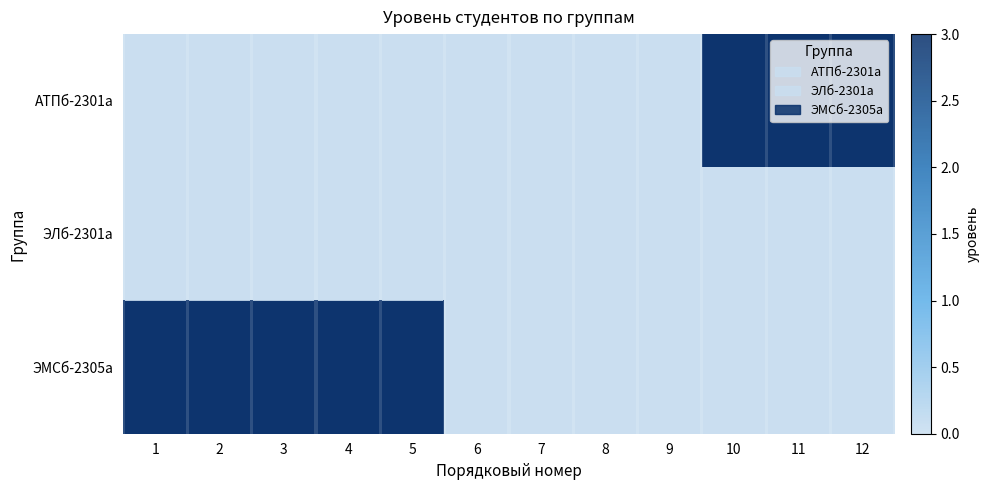

Which category has the highest value in the ЭЛб-2301а series?

1